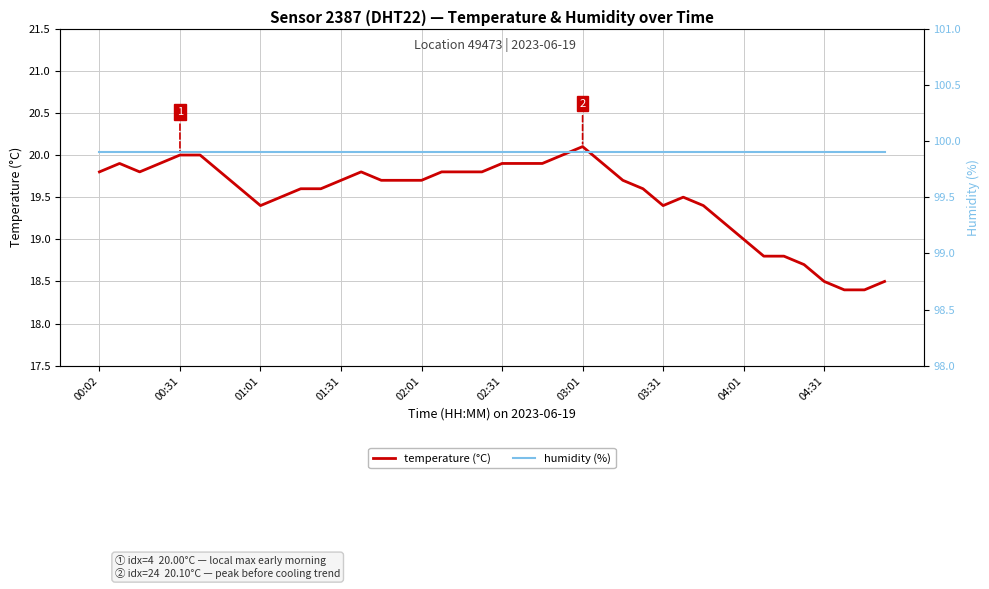

What position from the left is 15?

16